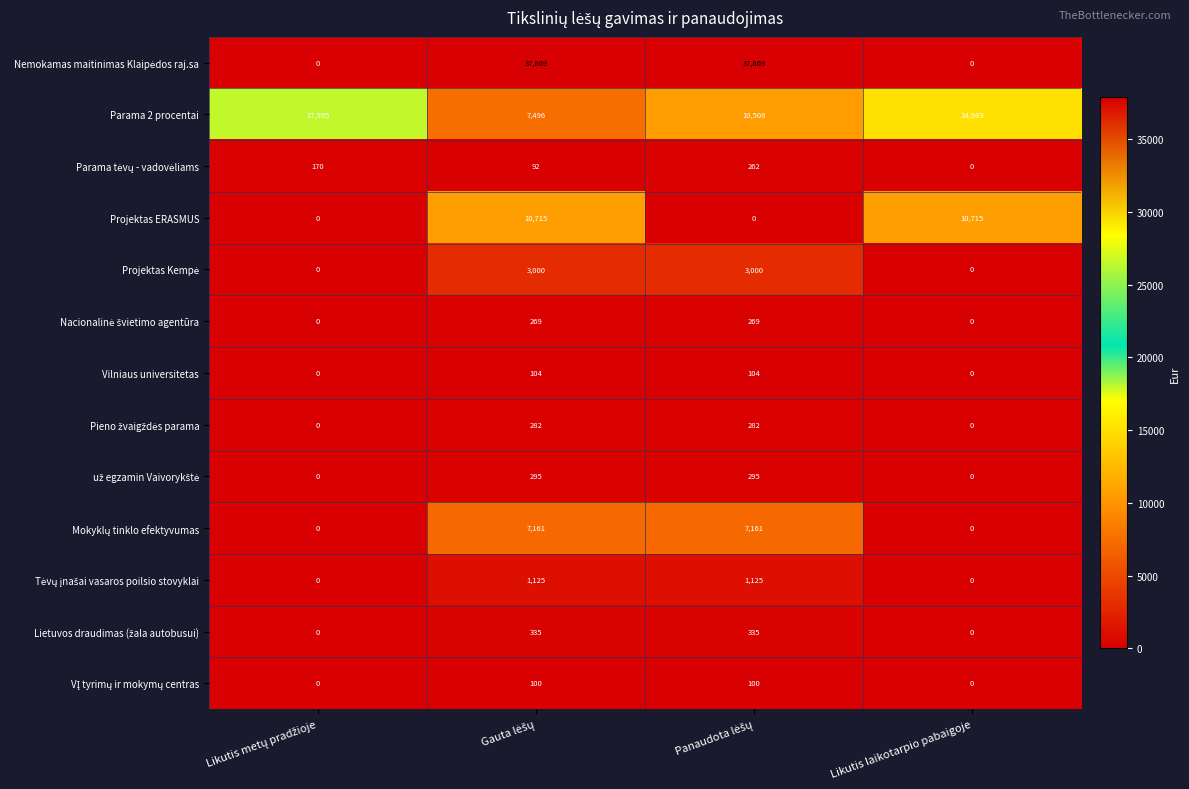

At how many categories does at least one series exceed 31917?

2